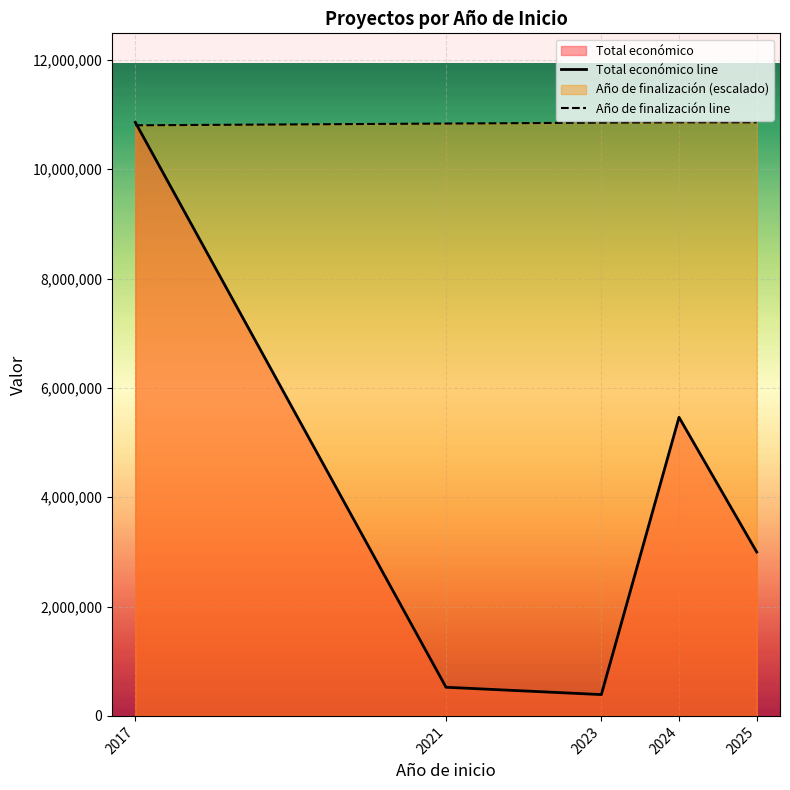

How many data points in Año de finalización line are less than 10853144?

2